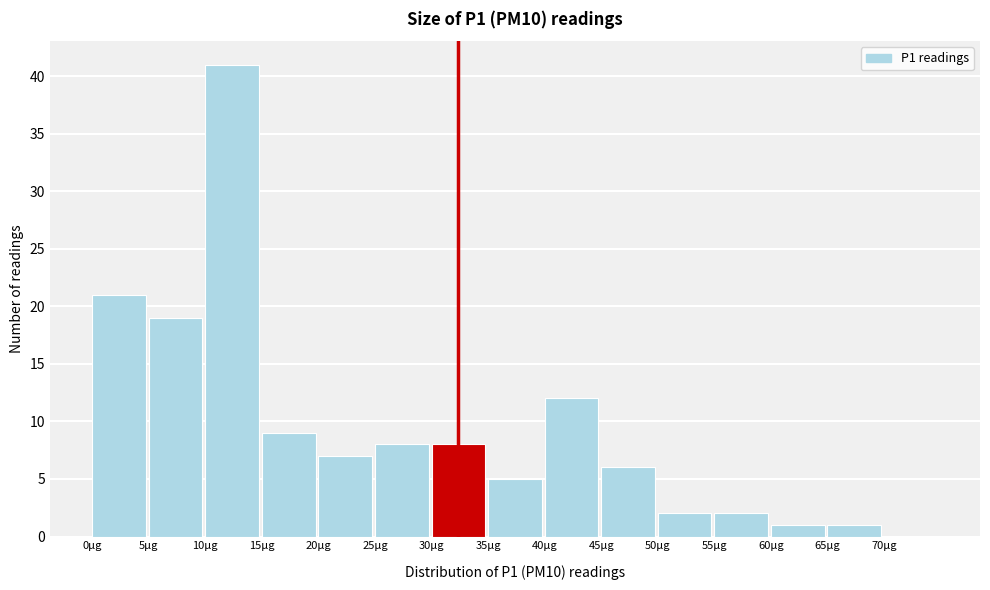

Reading left to right, list every bar in this chart as the range it spans on the x-axis followed by its height. The values are not printed on the chart, so give them approximately, as read against the axis.

0 to 5: 21
5 to 10: 19
10 to 15: 41
15 to 20: 9
20 to 25: 7
25 to 30: 8
30 to 35: 8
35 to 40: 5
40 to 45: 12
45 to 50: 6
50 to 55: 2
55 to 60: 2
60 to 65: 1
65 to 70: 1
70 to 75: 0